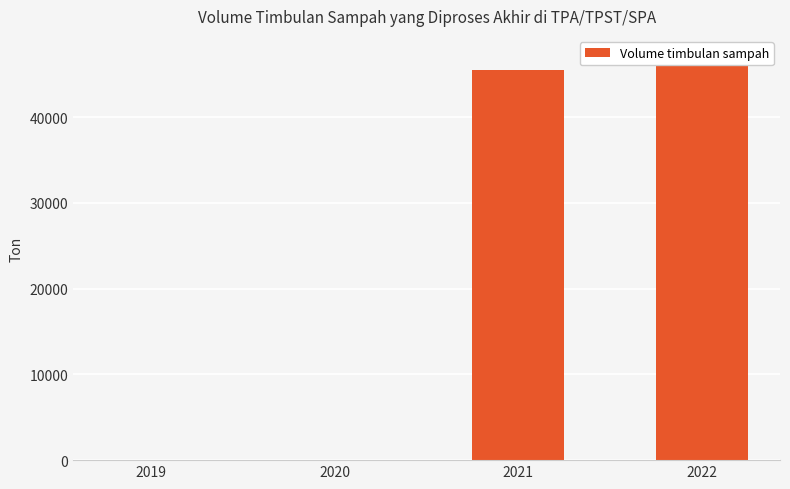

Does the chart contain stacked bars?

No